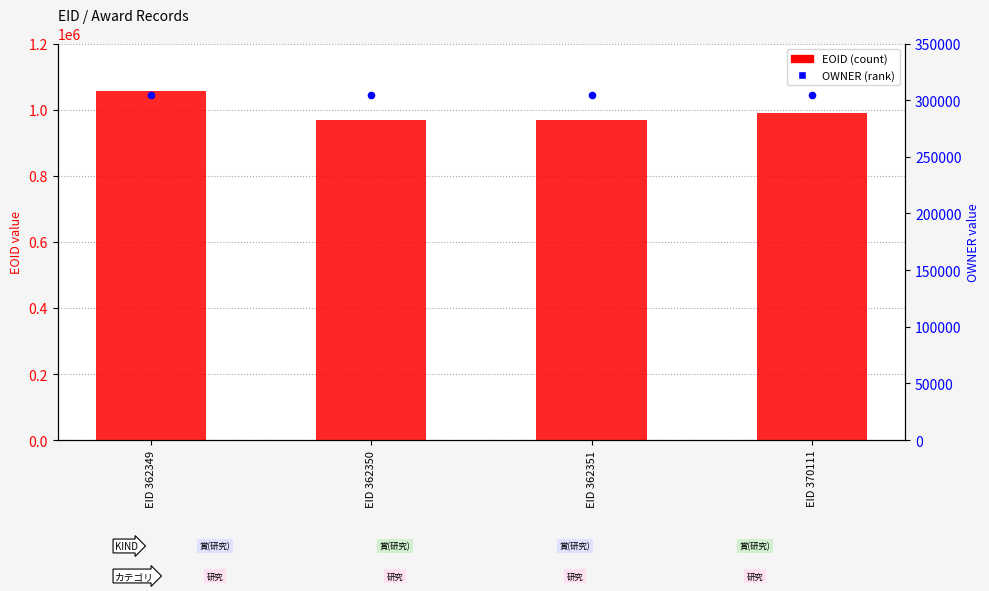

Which series reaches the maximum Y coordinate?

EOID